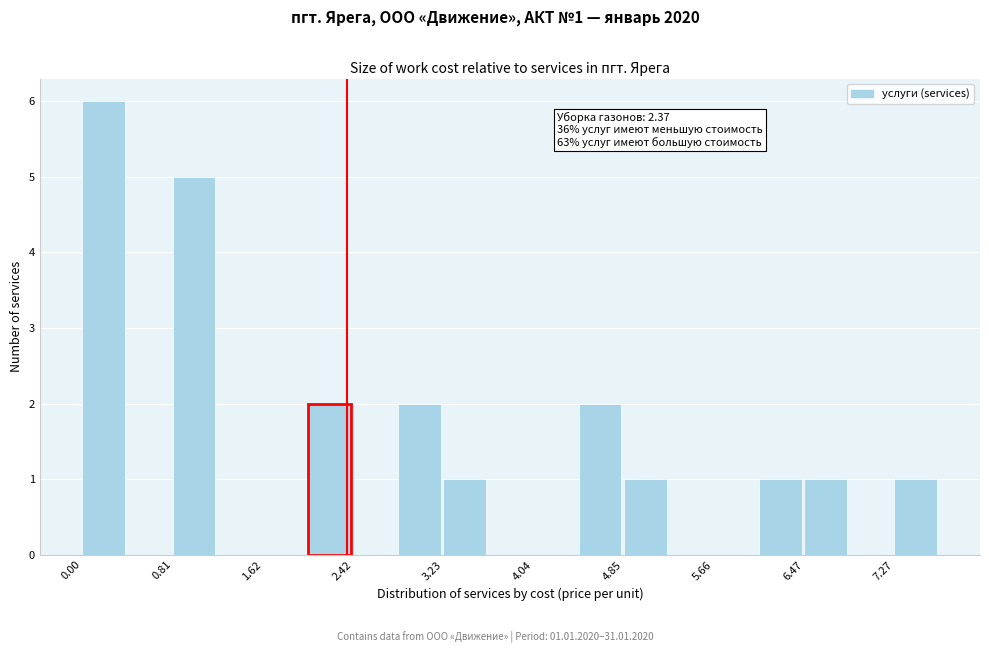

Which range on the x-axis has the tallest bar?

0.0 to 0.4